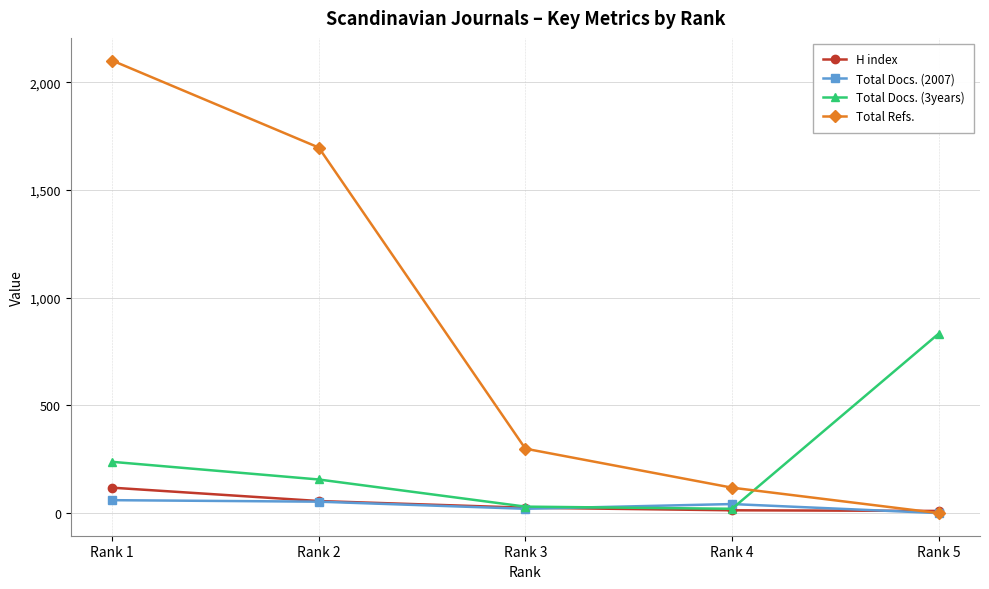

List the labels in order of Total Refs. value, largest first.

Rank 1, Rank 2, Rank 3, Rank 4, Rank 5